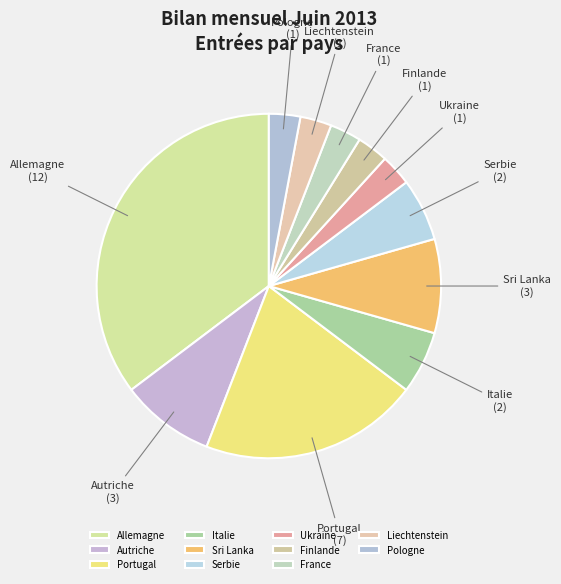

Is it true that Allemagne is 49% of the pie?

False